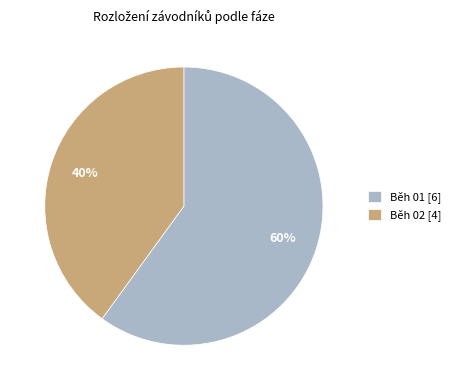

Which has a higher value, Běh 02 [4] or Běh 01 [6]?

Běh 01 [6]